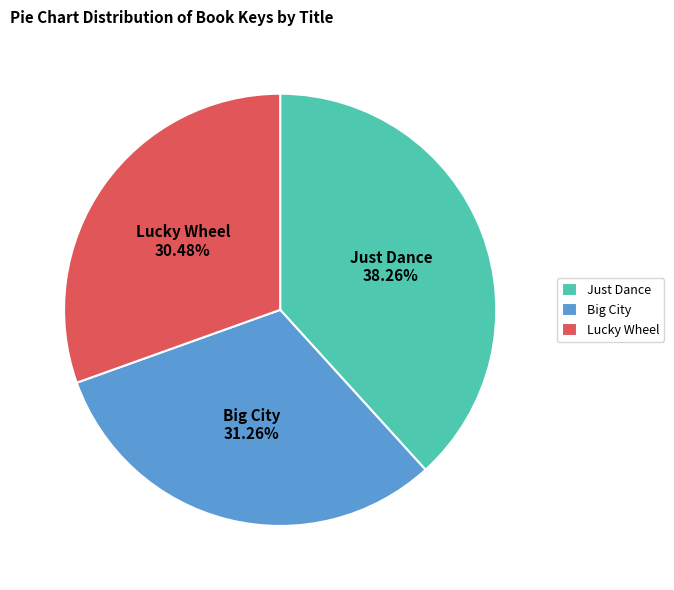

Does any single category account for the majority?

No